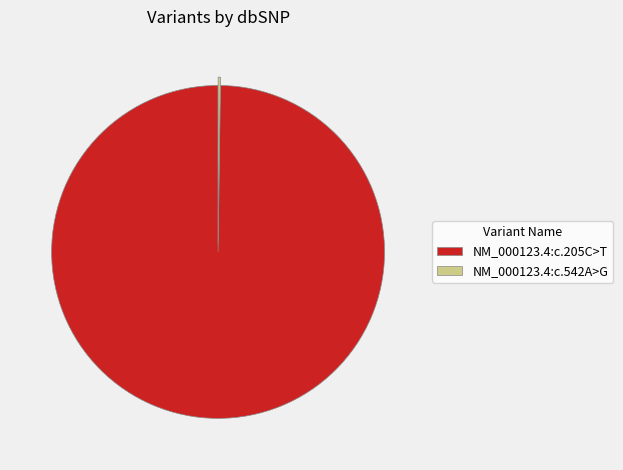

Which slice is the largest?

NM_000123.4:c.205C>T